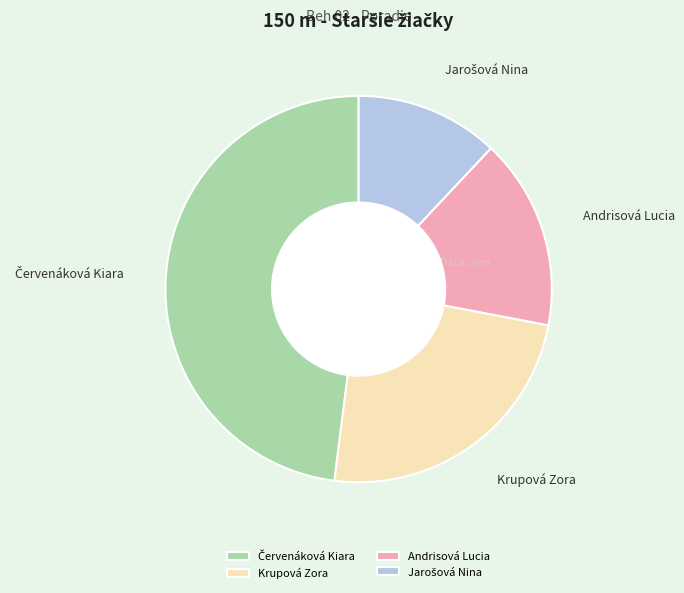

Between Andrisová Lucia and Krupová Zora, which is larger?

Krupová Zora